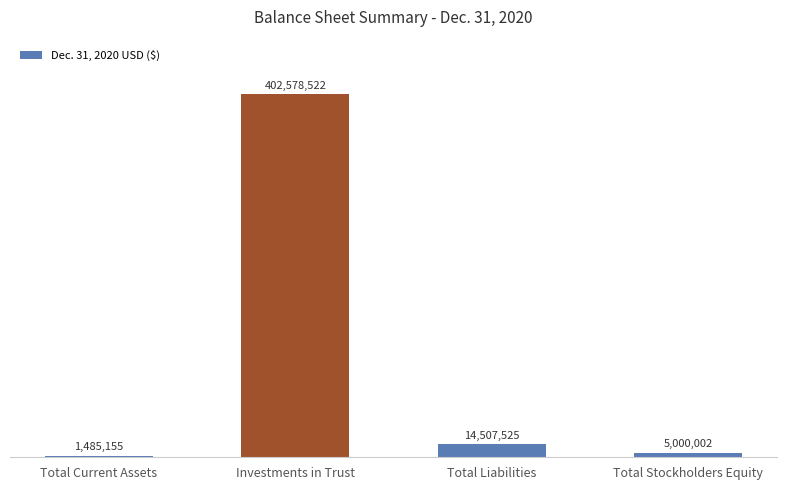

Between Total Stockholders Equity and Total Current Assets, which is larger?

Total Stockholders Equity